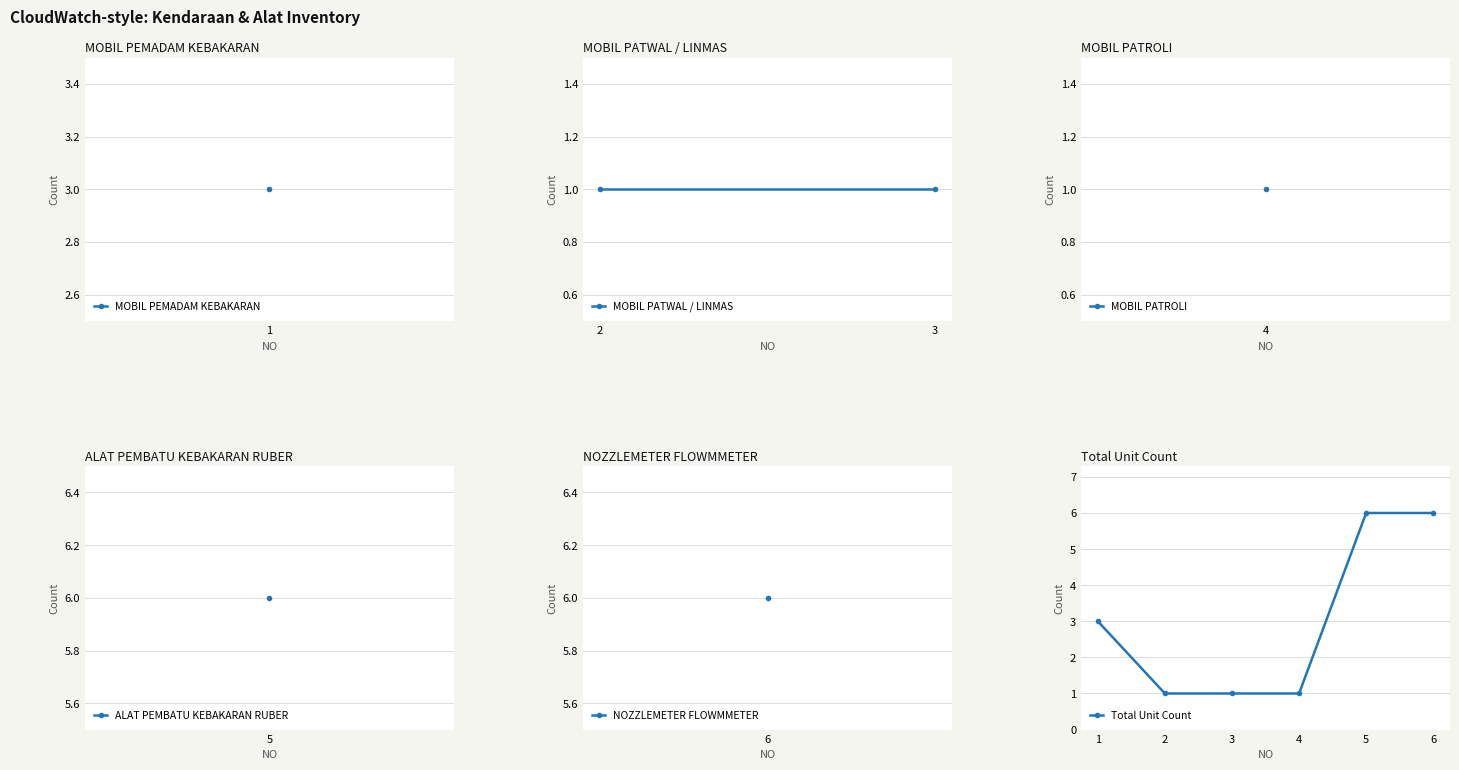

True or false: there are more than 2 points higher than both neighbors.

False